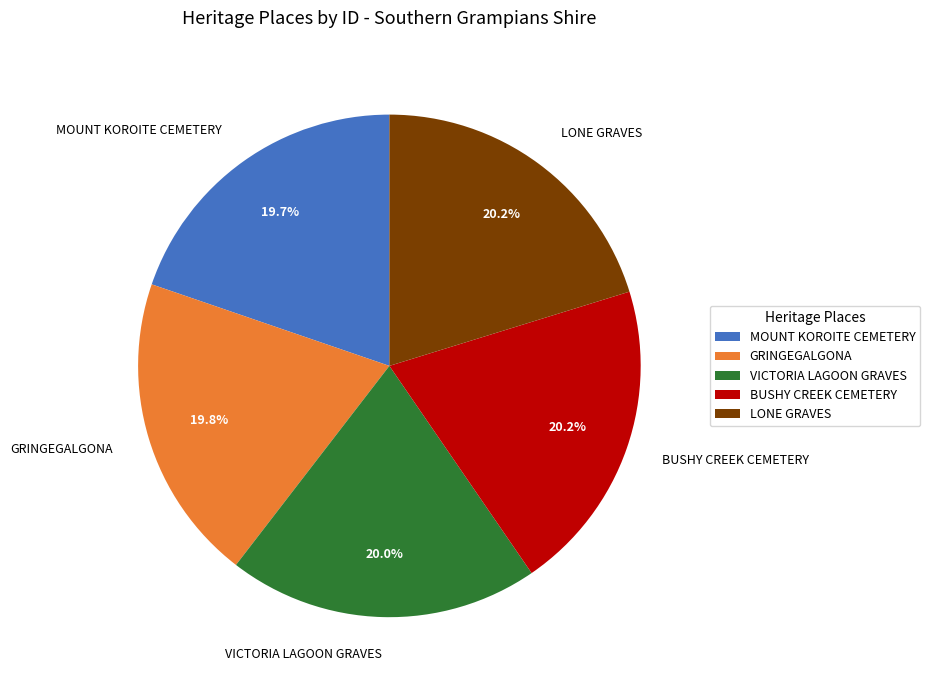

To the nearest percent, what is the average slice percentage?

20%